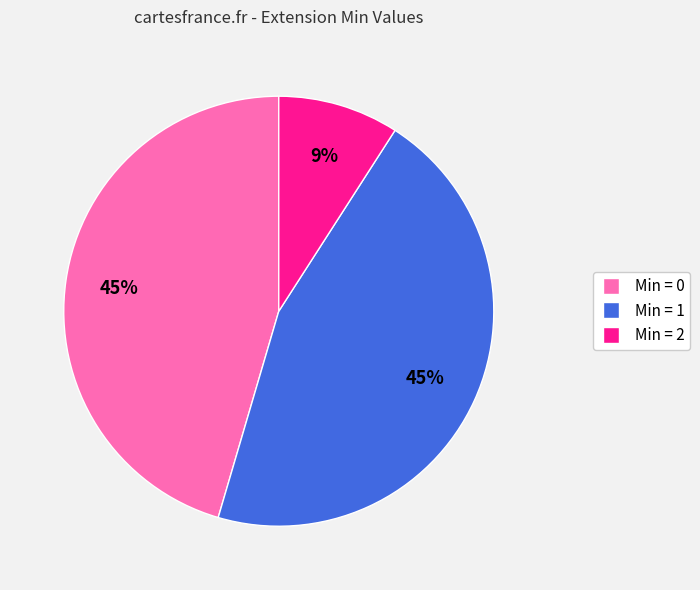

To the nearest percent, what is the difference between the largest and smallest slice percentages?

36%